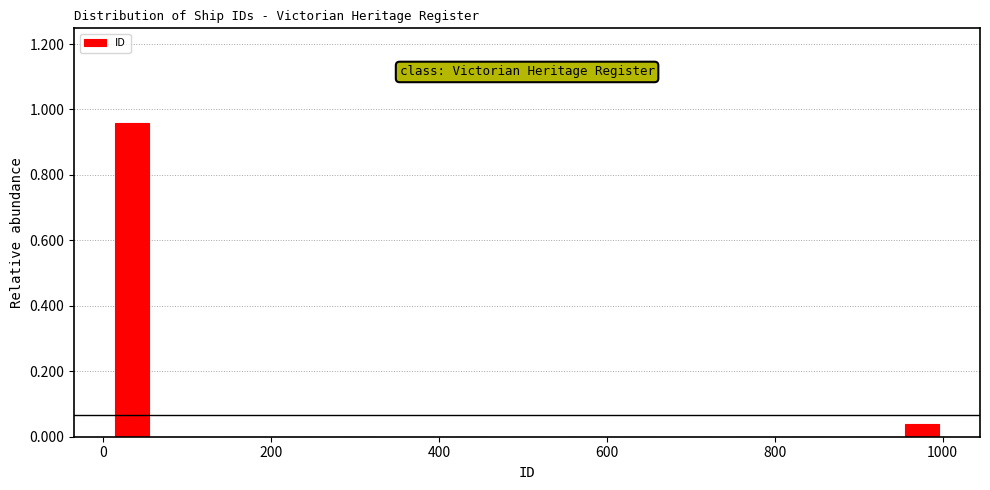

Read against the x-axis, roughly where is the centre of the tallest bar?

40